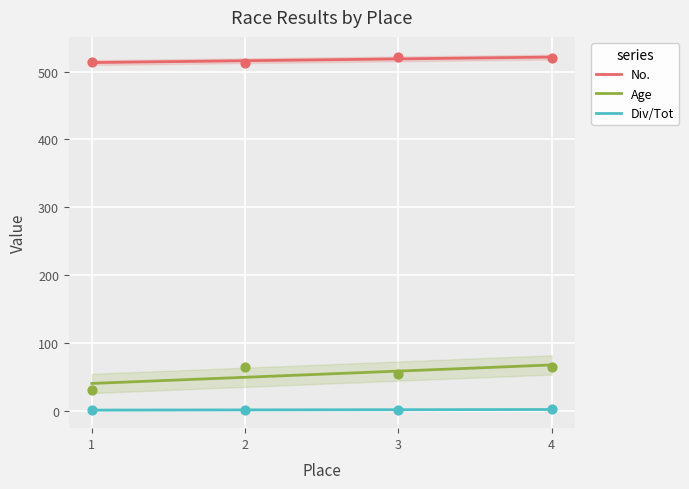

Which series has the largest total across all categories?

No.